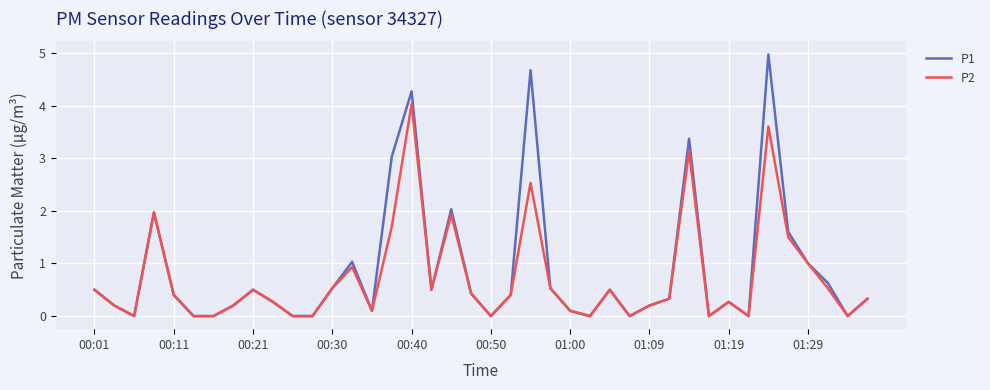

What is the greatest value displayed?

5.0